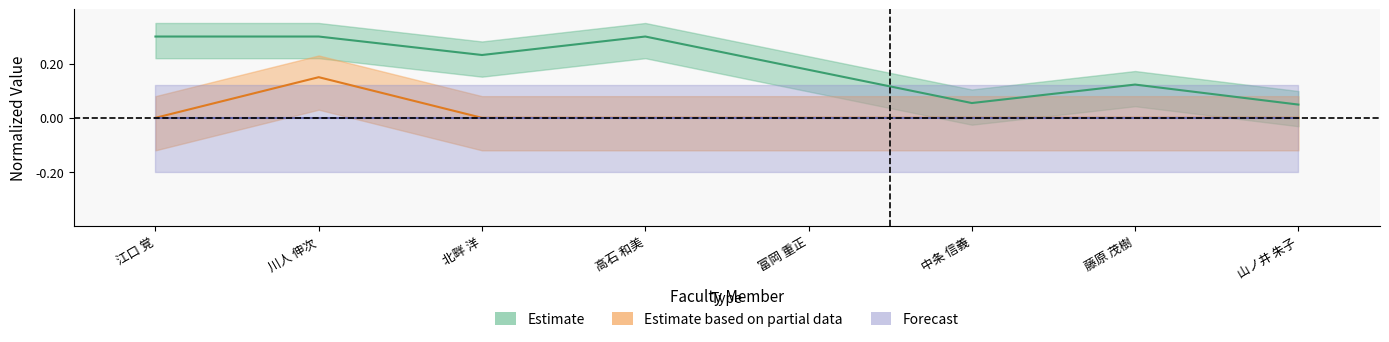

Which series has the largest range (max minus min)?

Estimate